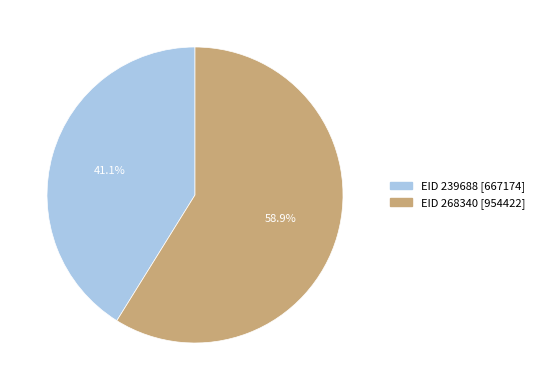

Is there any slice that represents more than half of the pie?

Yes